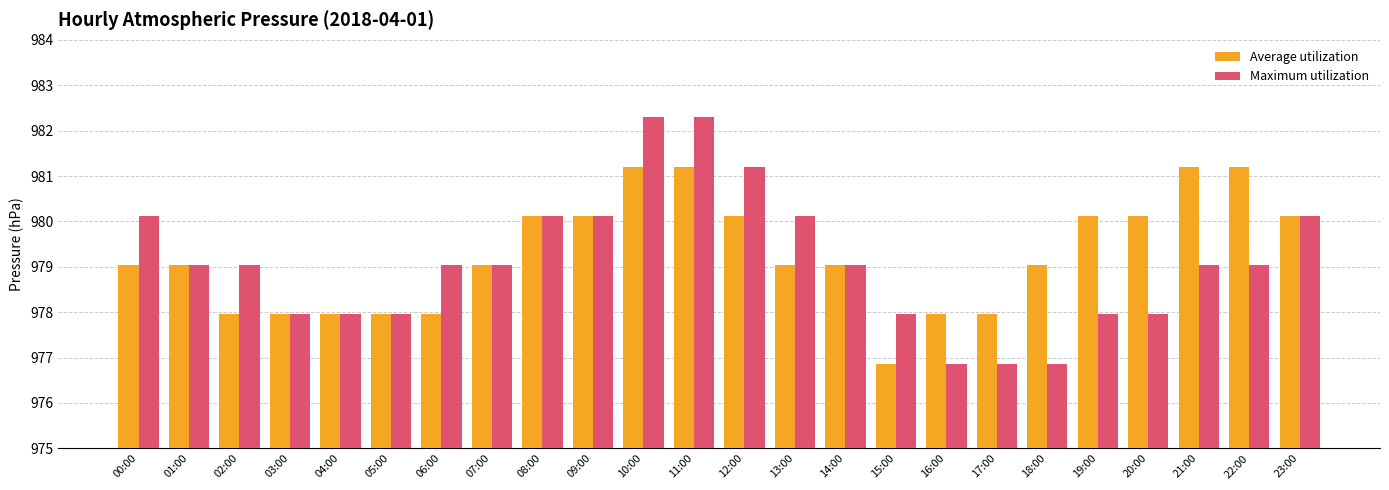

Is it true that Maximum utilization equals 979.0 at 21:00?

True